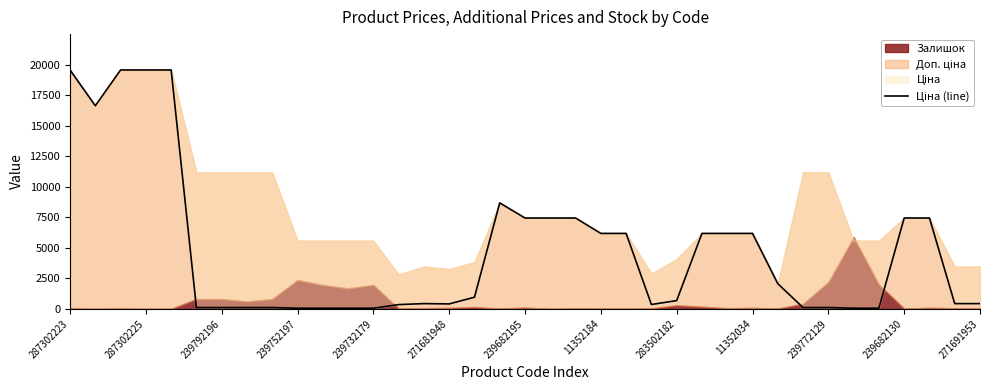

What value does the data have at 16?

958.4